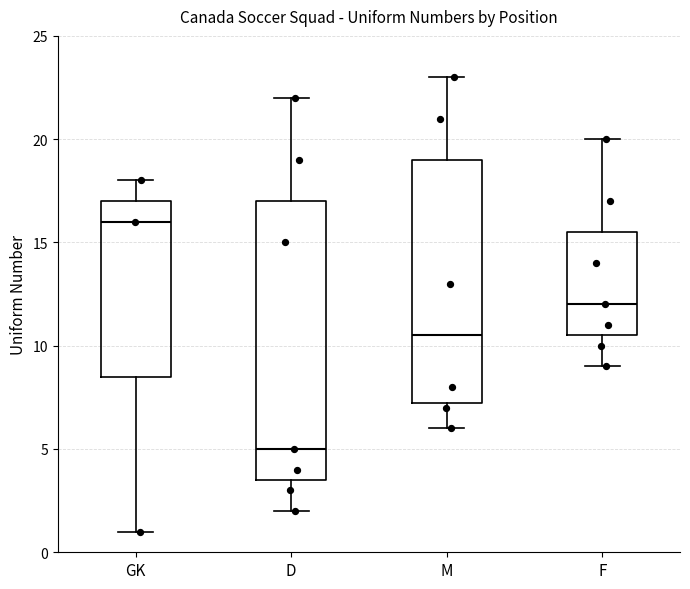

Reading left to right, read every box against the y-axis: the position of its median line, the range the box covers, and the ends of its whiskers. The values are not printed on the chart, so give them approximately, as read against the axis.

GK: median 16.0, box 8.5 to 17.0, whiskers 1.0 to 18.0
D: median 5.0, box 3.5 to 17.0, whiskers 2.0 to 22.0
M: median 10.5, box 7.5 to 19.0, whiskers 6.0 to 23.0
F: median 12.0, box 10.5 to 15.5, whiskers 9.0 to 20.0